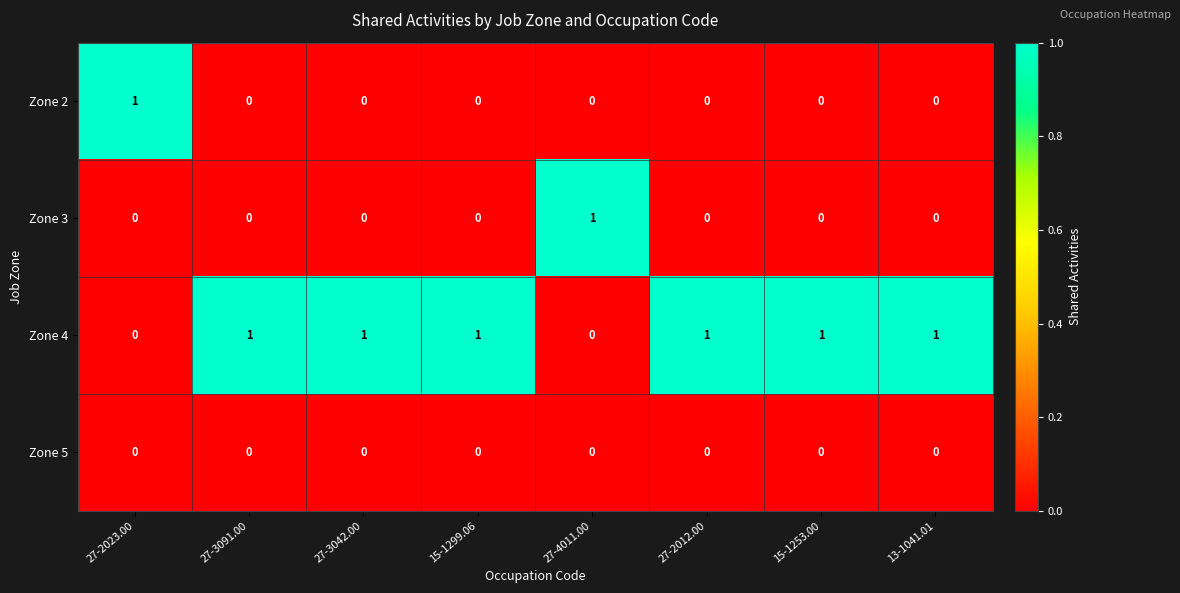

What is the sum of all Zone 4 values?

6